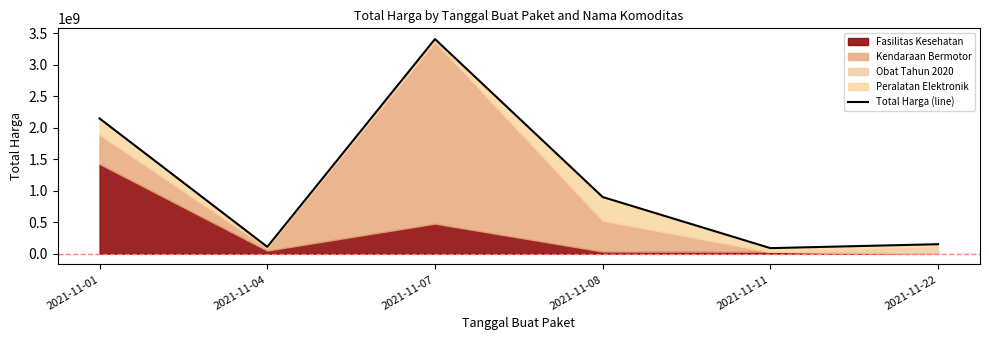

What is the ratio of the value at 2021-11-07 to the value at 2021-11-11?

38.5